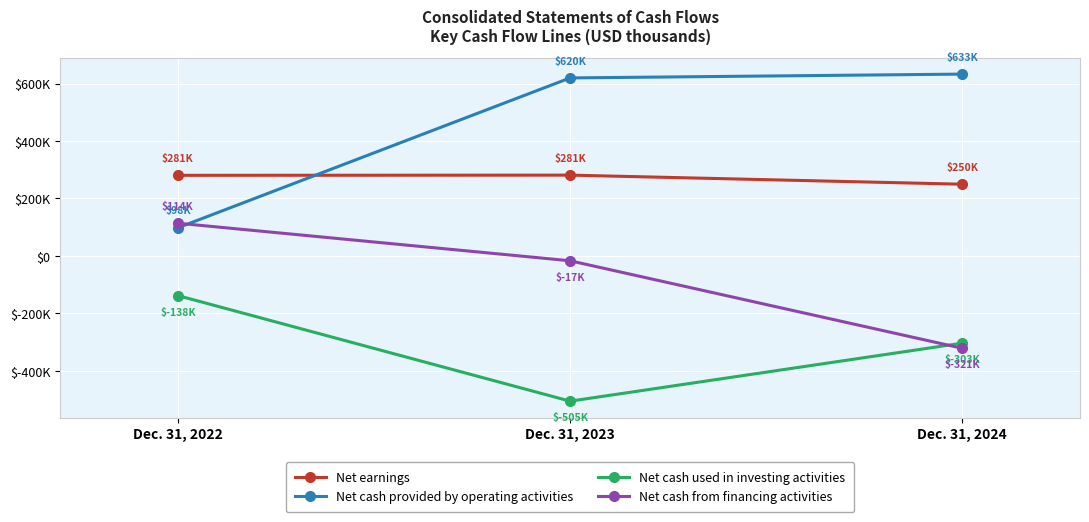

What is the total value across all series at Dec. 31, 2024?

257987